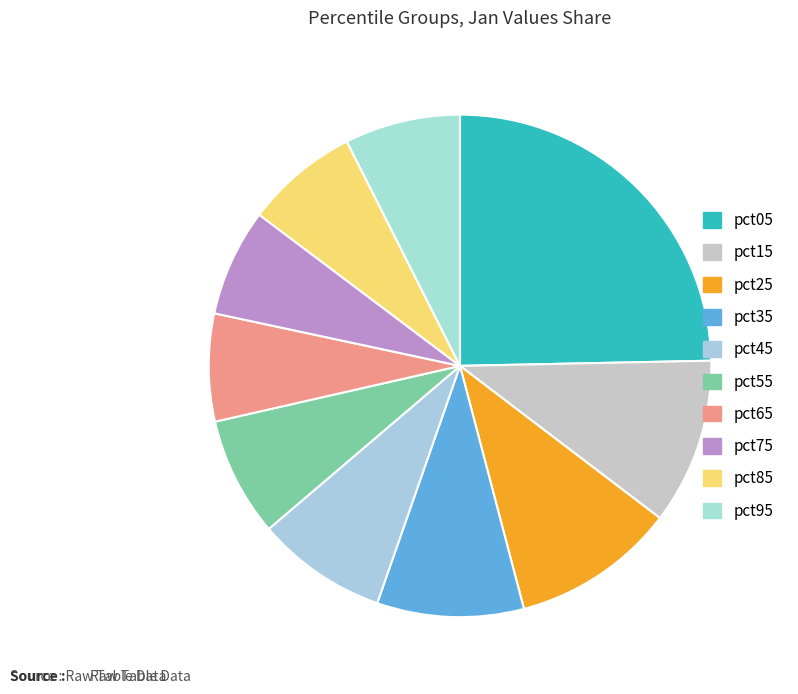

Count the number of slices in the pie.

10